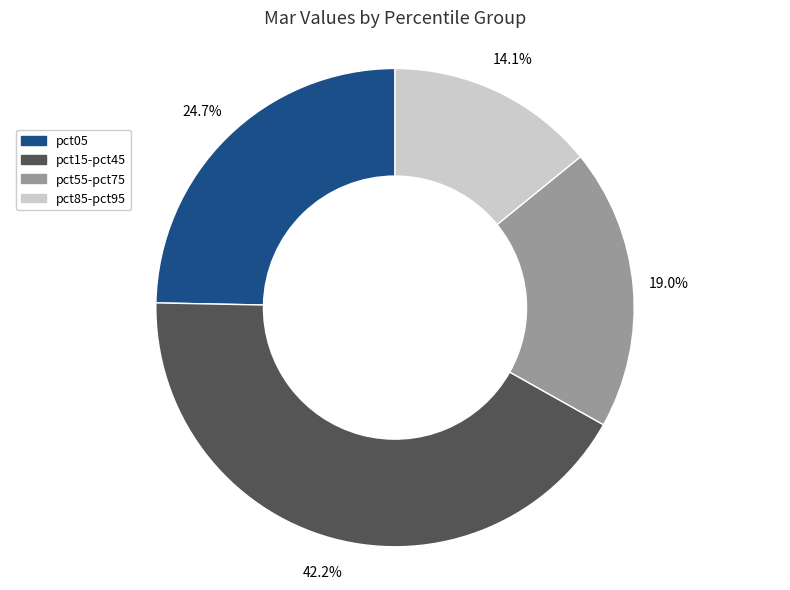

To the nearest percent, what is the average slice percentage?

25%